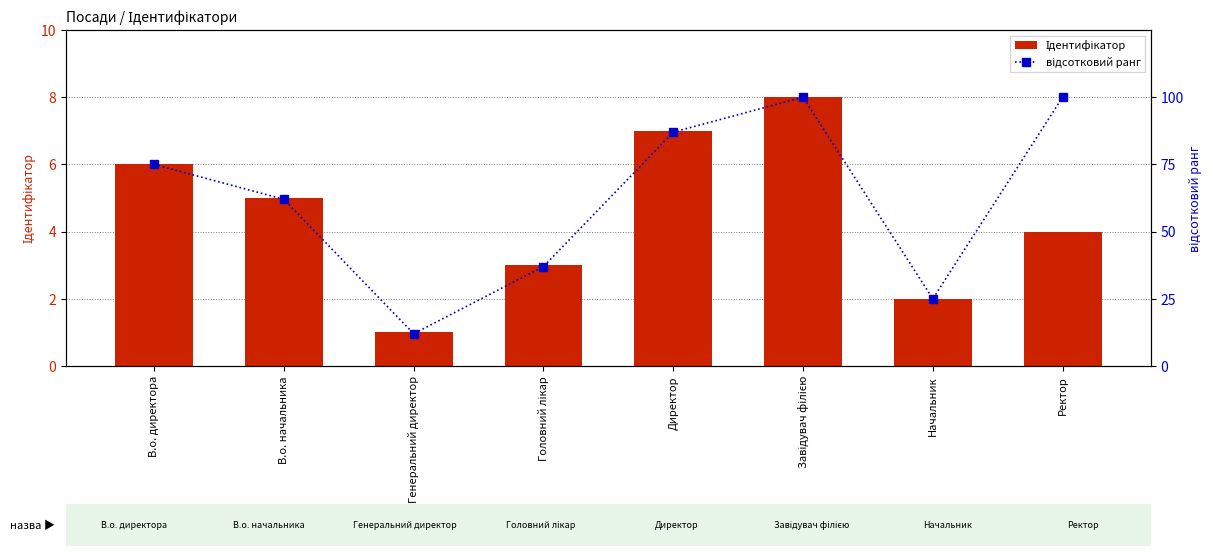

What are all the series names shown in the legend?

Ідентифікатор, відсотковий ранг